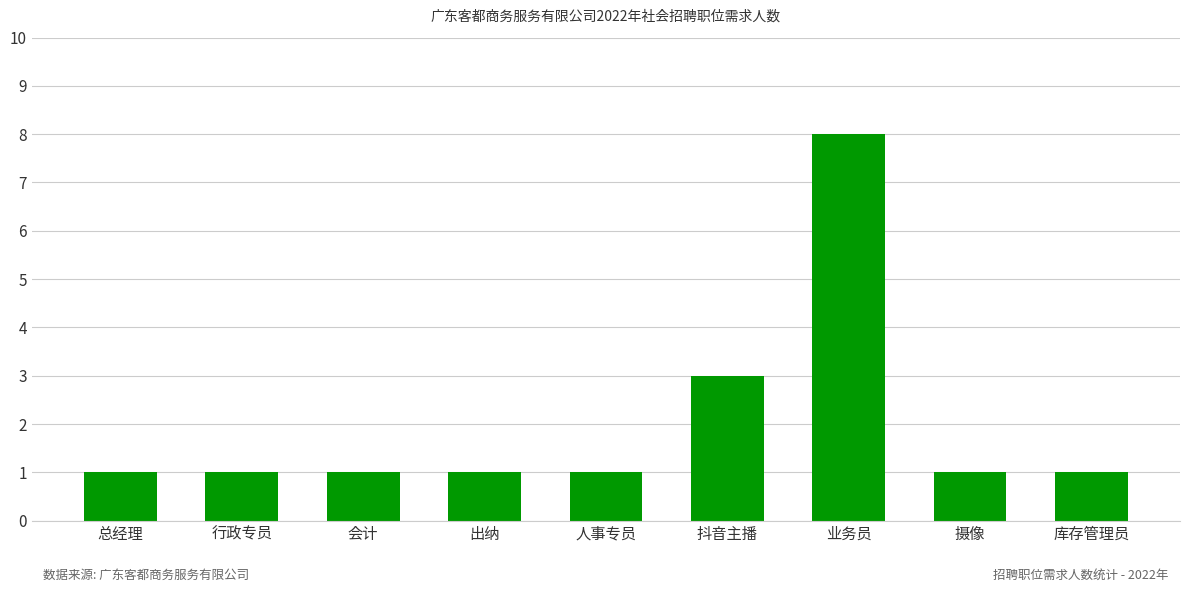

Reading right to left, what are all the values shown in this chart?

1	1	8	3	1	1	1	1	1